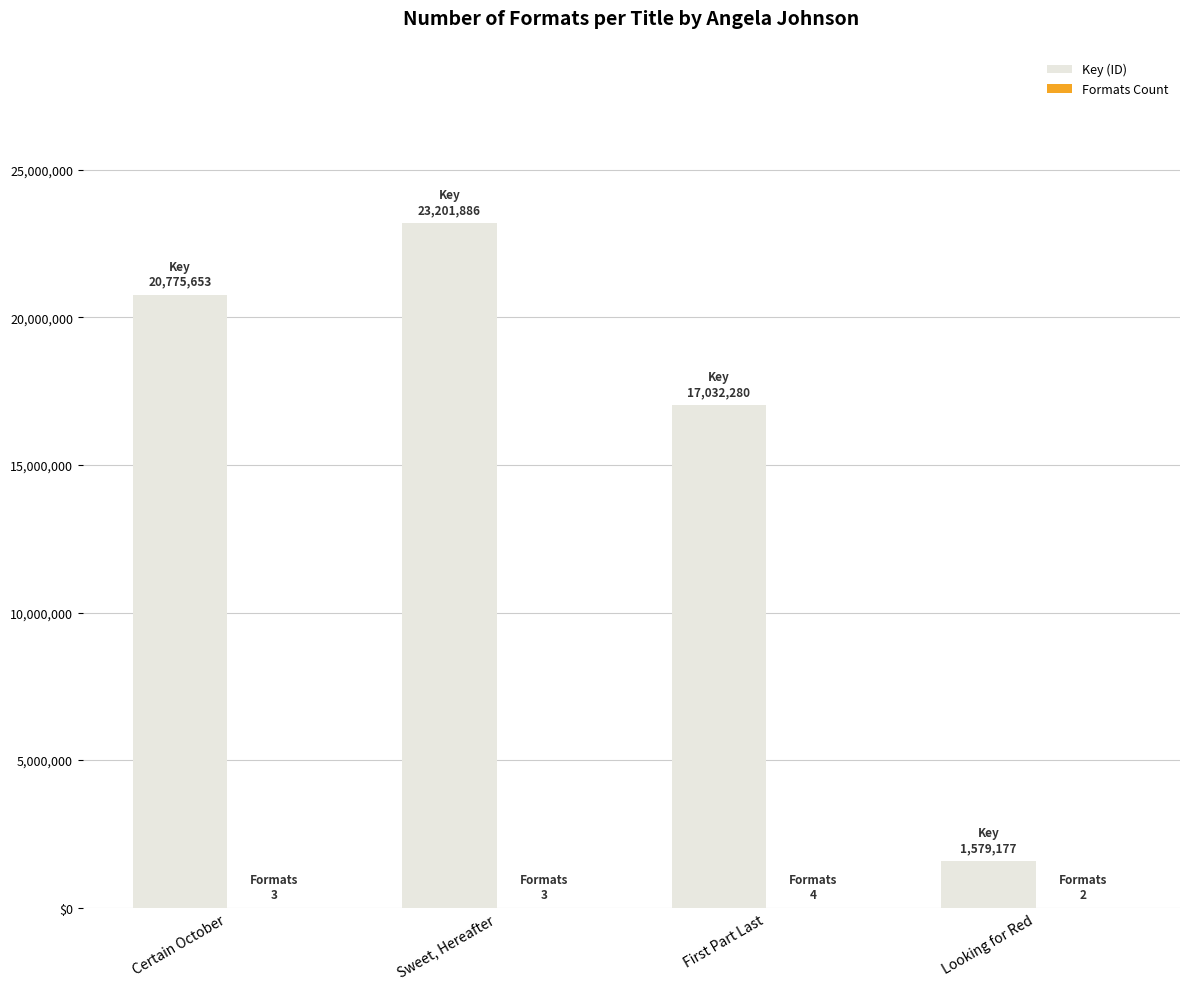

Reading left to right, transcribe all the data shown in this chart.

Key (ID): Certain October=20775653	Sweet, Hereafter=23201886	First Part Last=17032280	Looking for Red=1579177
Formats Count: Certain October=3	Sweet, Hereafter=3	First Part Last=4	Looking for Red=2